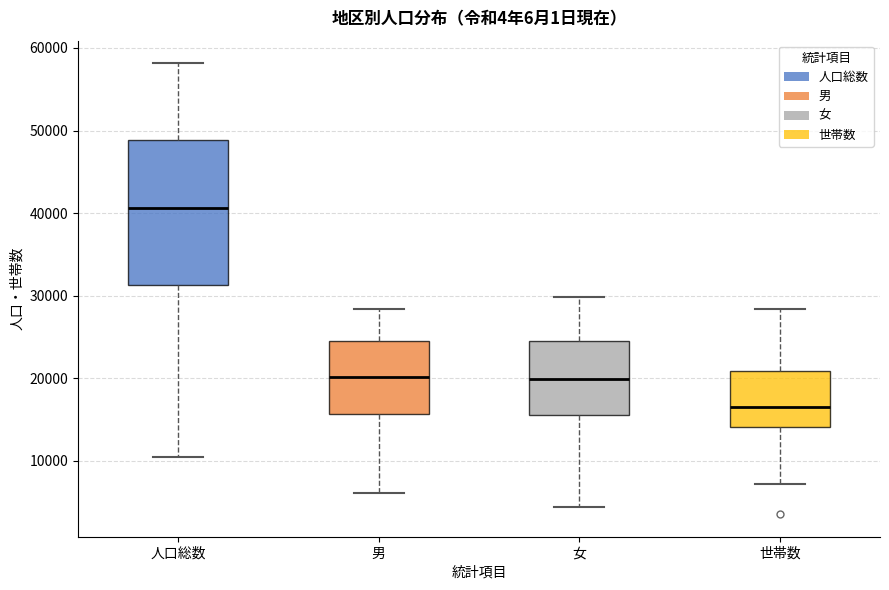

Which box's median line is the highest?

人口総数